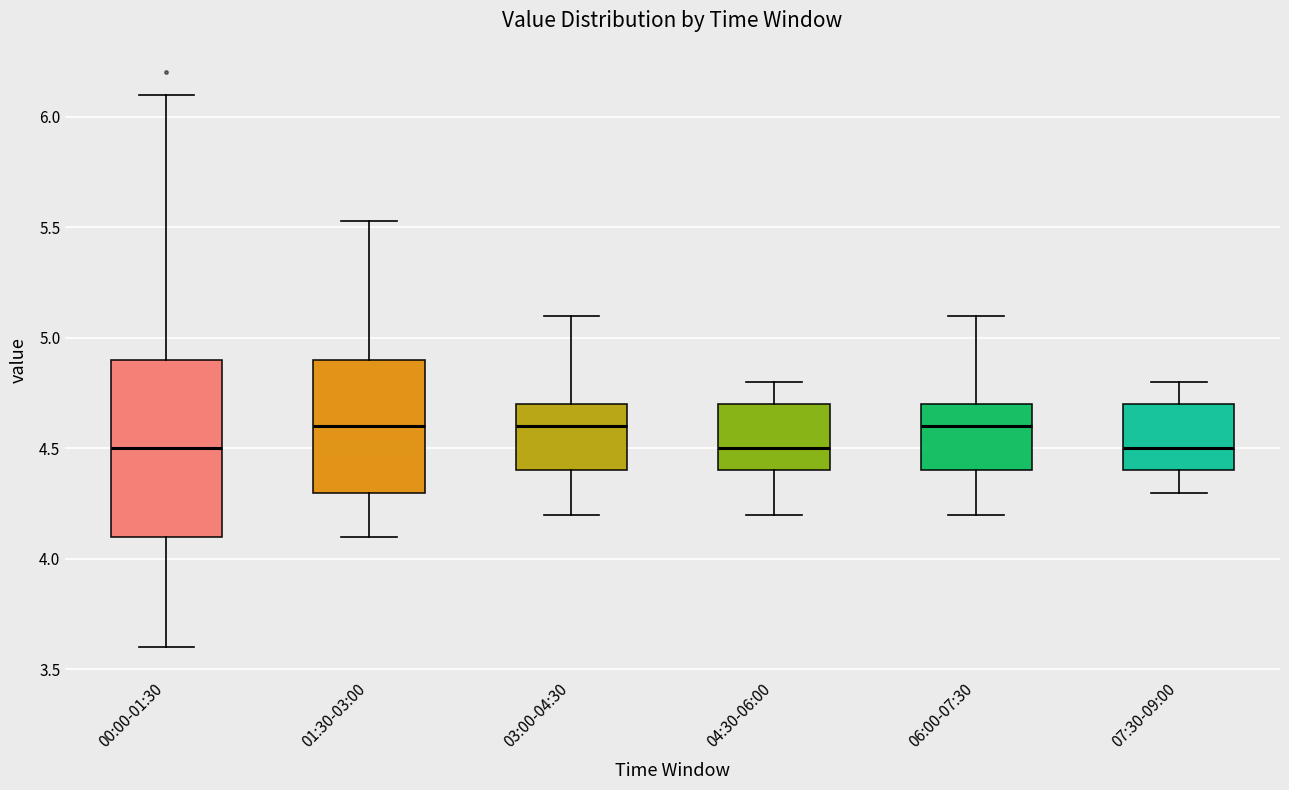

Reading left to right, transcribe this box plot: for each box, give where its median line is, the range the box spans, and where its two whiskers end, as read against the y-axis. The values are not printed on the chart, so give them approximately, as read against the axis.

00:00-01:30: median 4.50, box 4.10 to 4.90, whiskers 3.60 to 6.10
01:30-03:00: median 4.60, box 4.30 to 4.90, whiskers 4.10 to 5.55
03:00-04:30: median 4.60, box 4.40 to 4.70, whiskers 4.20 to 5.10
04:30-06:00: median 4.50, box 4.40 to 4.70, whiskers 4.20 to 4.80
06:00-07:30: median 4.60, box 4.40 to 4.70, whiskers 4.20 to 5.10
07:30-09:00: median 4.50, box 4.40 to 4.70, whiskers 4.30 to 4.80